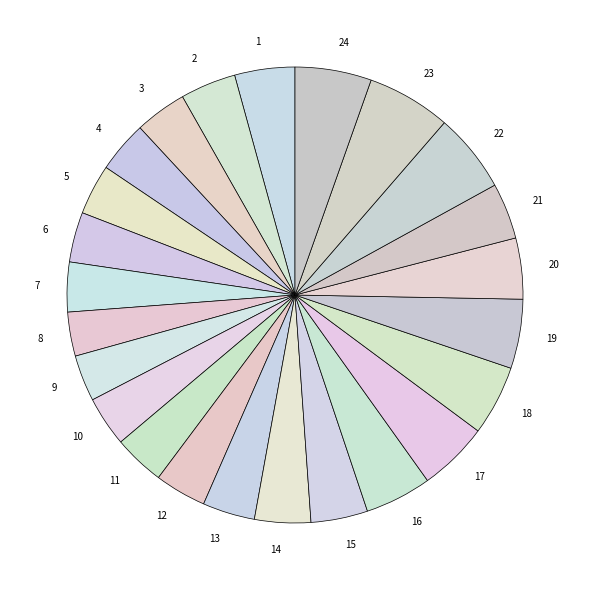

Combined, do 23 and 2 account for over 50%?

No